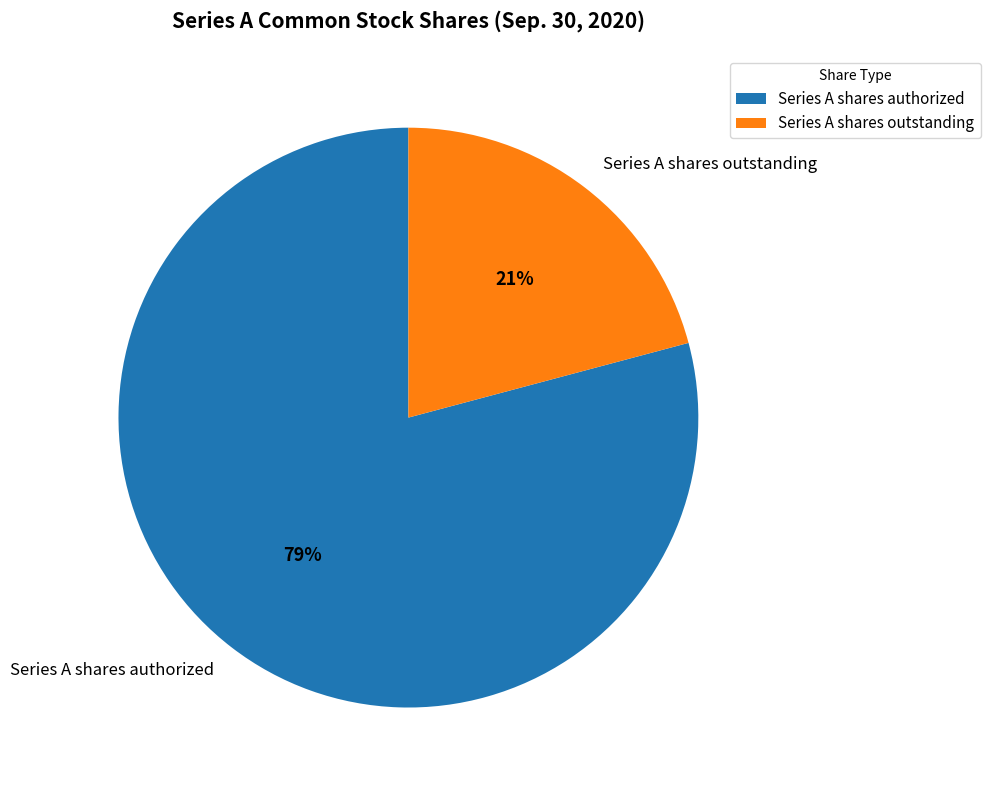

What is the ratio of the value at Series A shares outstanding to the value at Series A shares authorized?

0.3